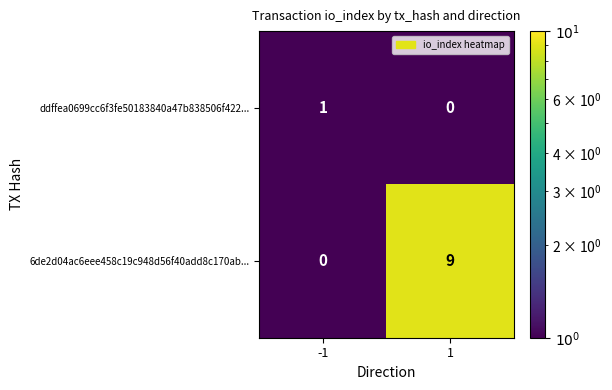

What is the greatest value displayed?

9